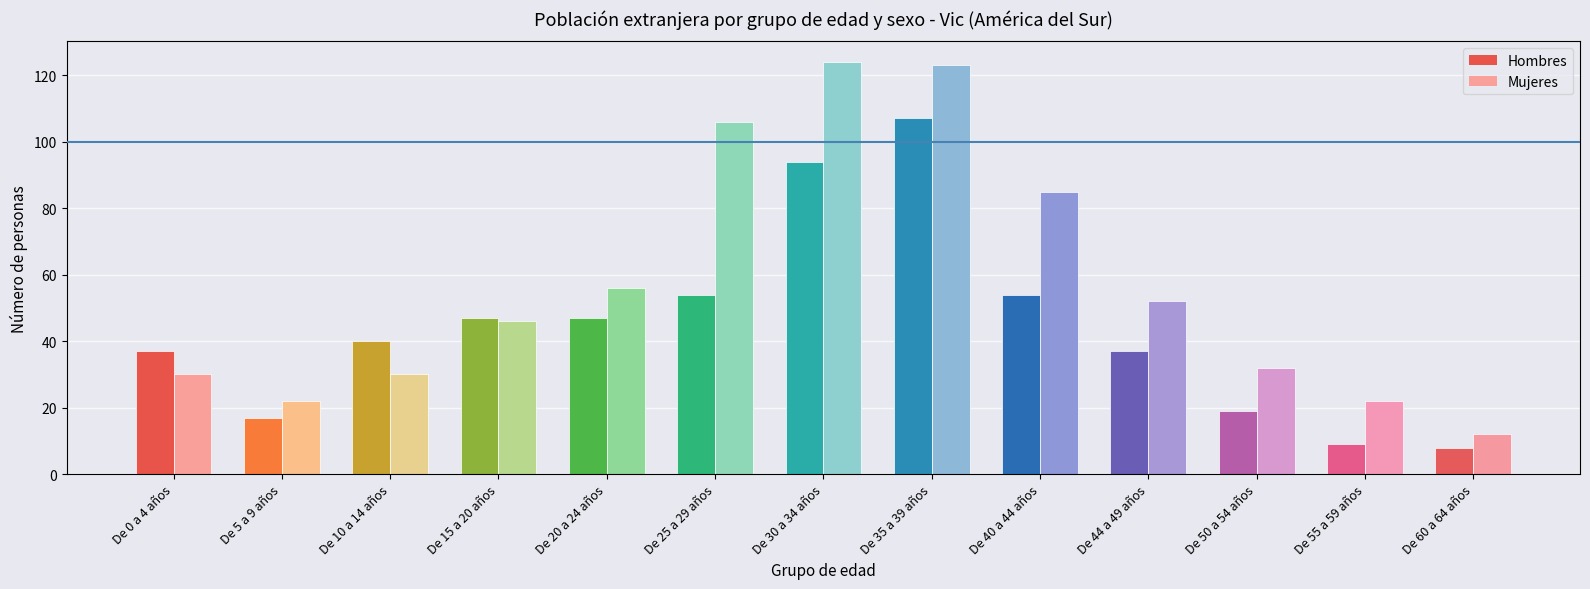

True or false: Mujeres has a value of 30 at De 0 a 4 años.

True